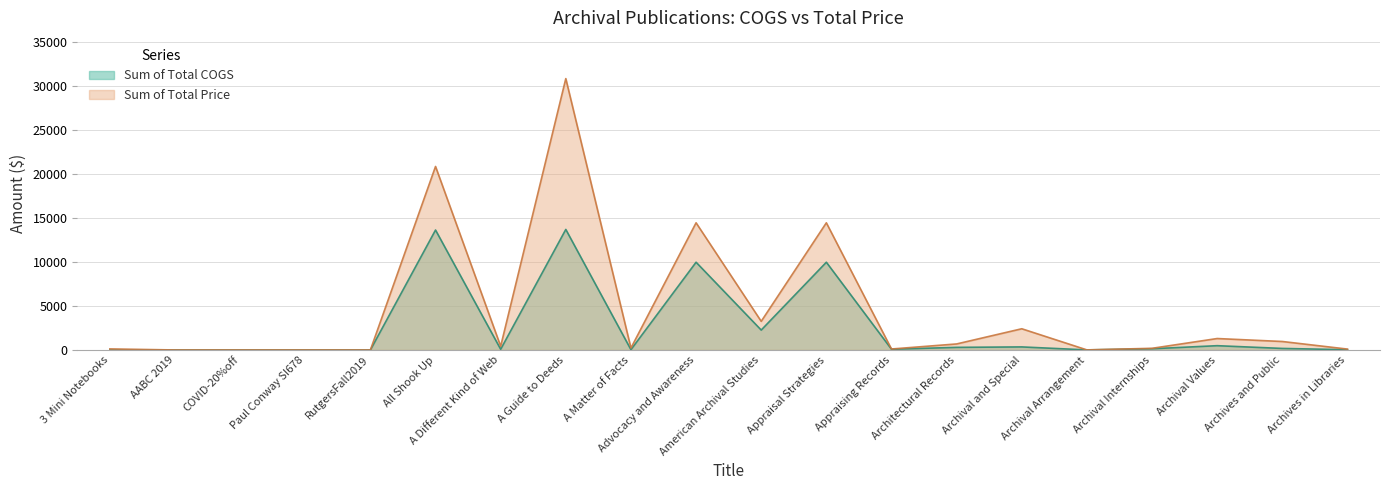

Rank the series by their maximum value, from highest to lowest.

Sum of Total Price, Sum of Total COGS